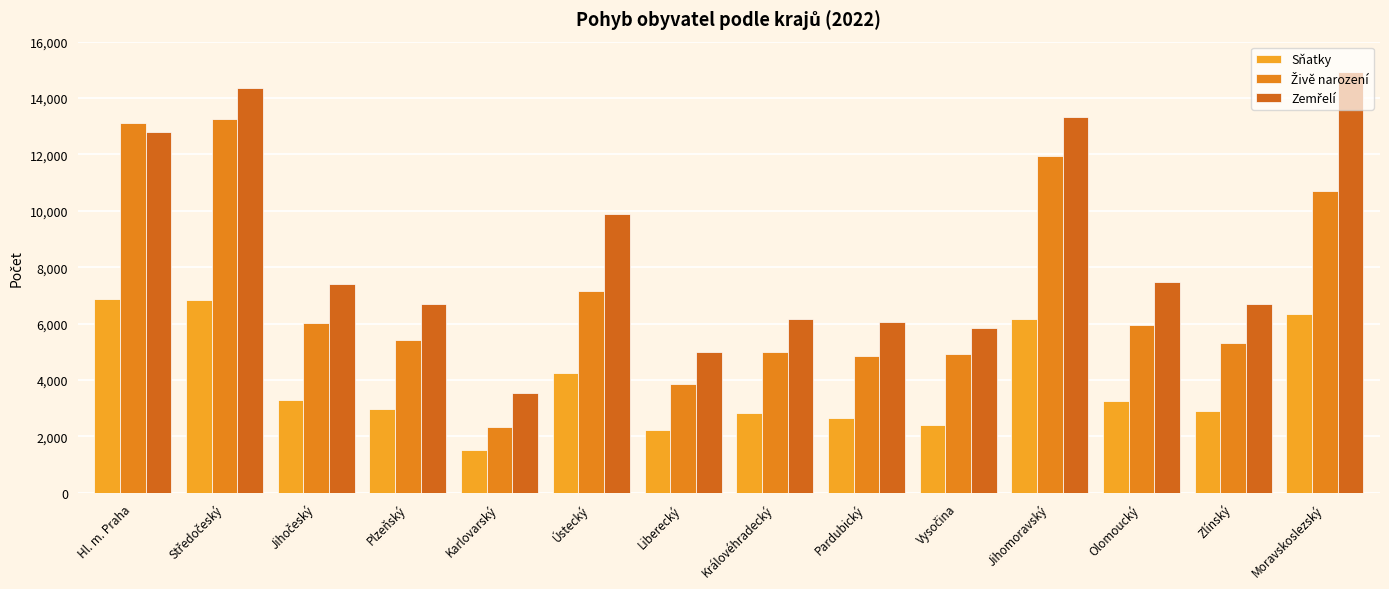

Reading right to left, list all the values displayed in this chart.

Sňatky: 6349	2891	3241	6148	2406	2640	2832	2245	4243	1520	2959	3299	6839	6891
Živě narození: 10697	5313	5943	11940	4927	4858	4993	3870	7173	2325	5407	6027	13258	13103
Zemřelí: 14917	6692	7480	13344	5861	6049	6177	5013	9879	3526	6697	7416	14349	12807